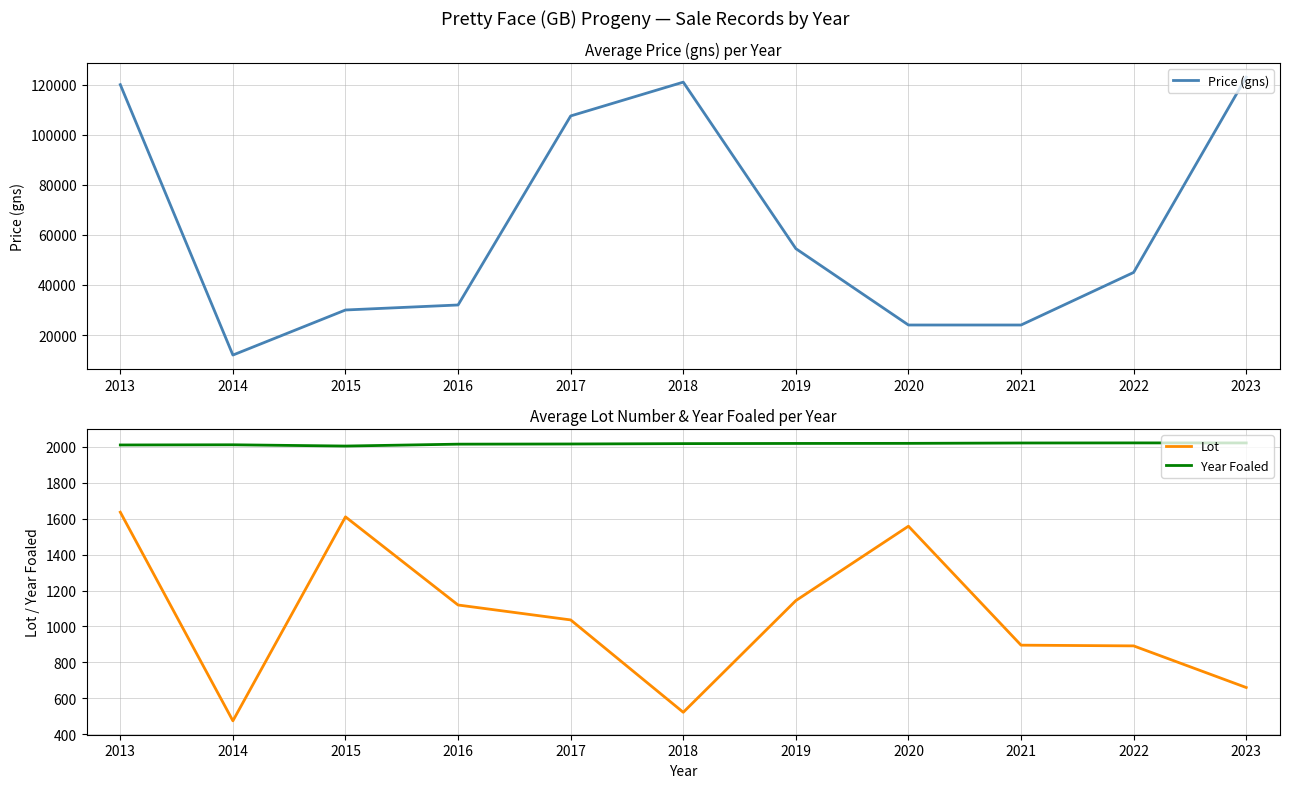

True or false: Lot and Price (gns) cross at least once.

False